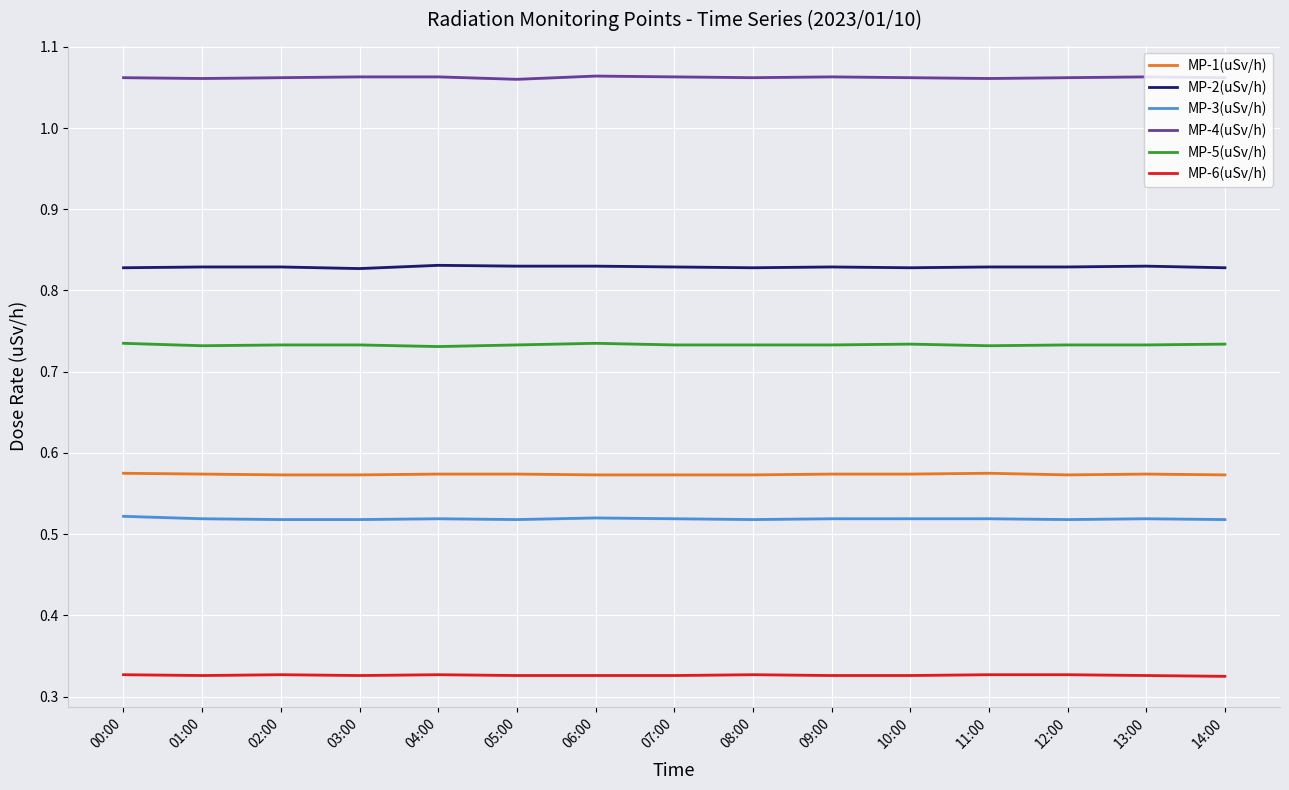

At which category does MP-5(uSv/h) reach its first local peak?

06:00